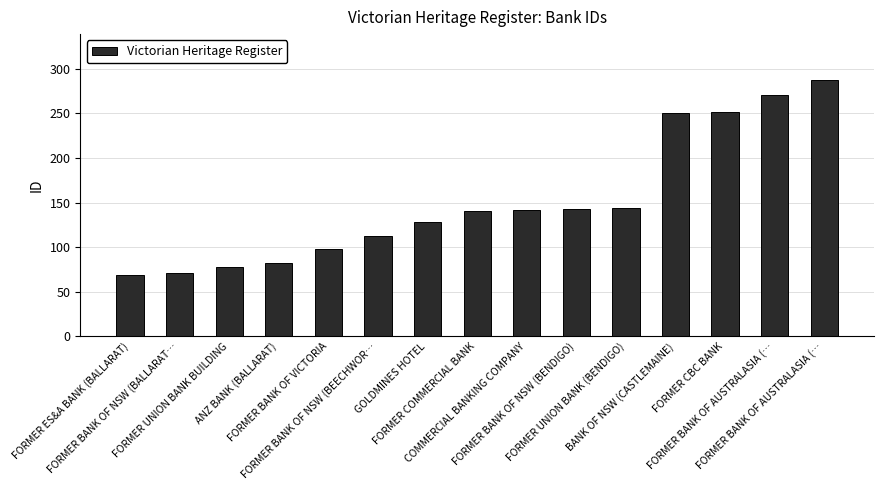

Are the bars horizontal?

No